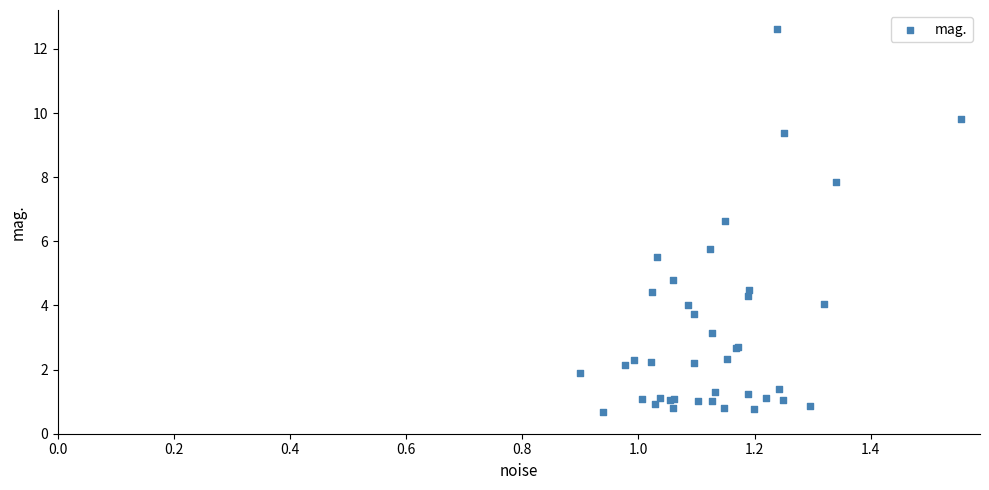

What Y value in the scatter plot is closest to 6?

5.8